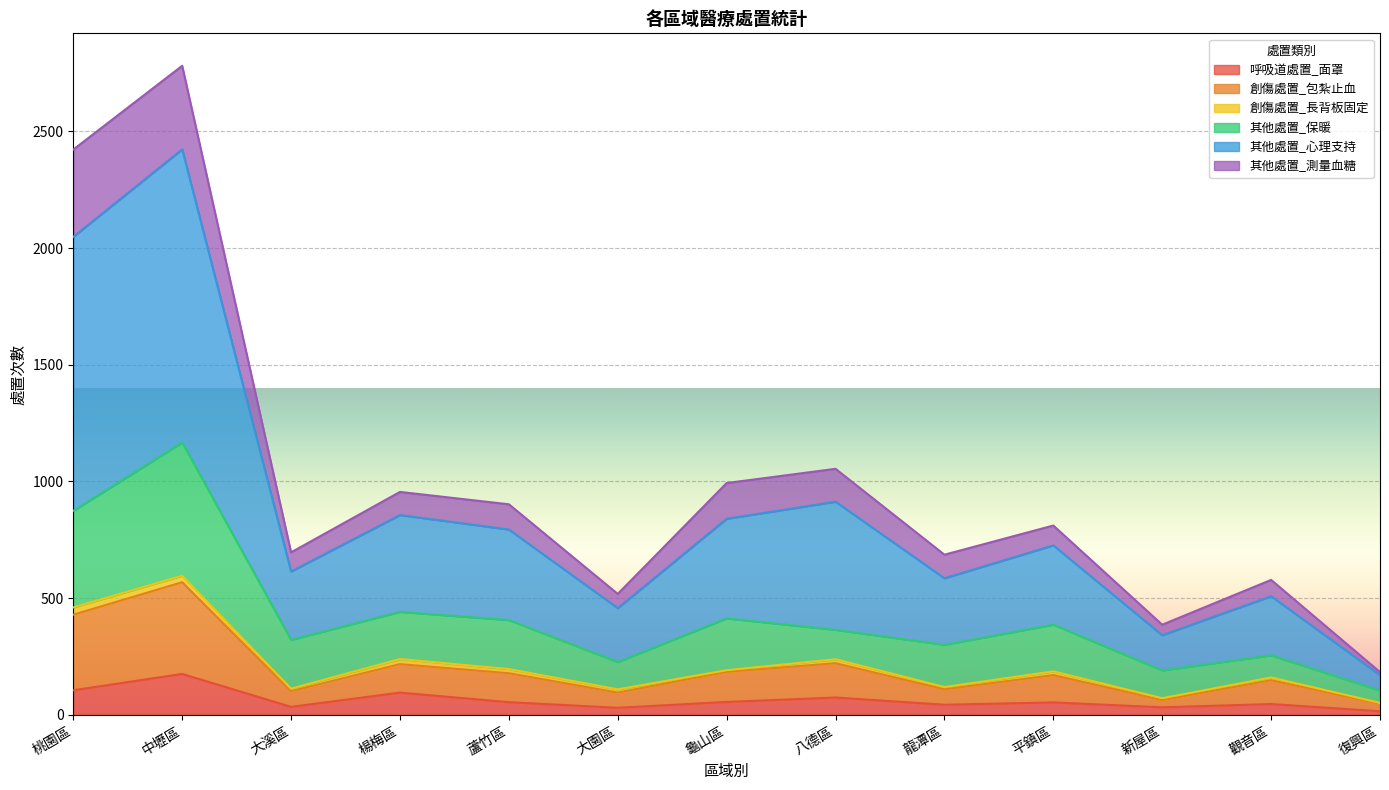

Count the number of categories in the chart.

13